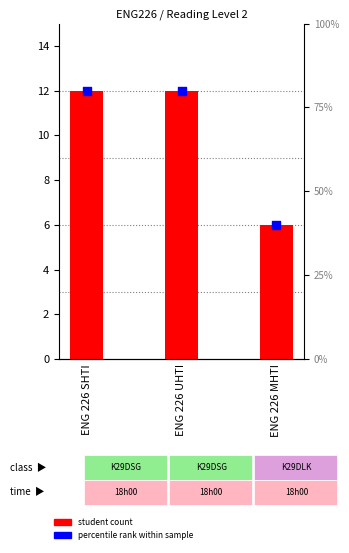

What are all the series names shown in the legend?

student count, percentile rank within sample